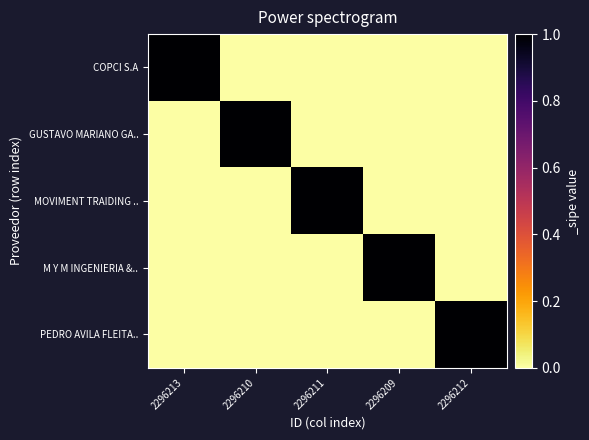

Reading left to right, extract all data points from this chart.

COPCI S.A: 2296213=1	2296210=0	2296211=0	2296209=0	2296212=0
GUSTAVO MARIANO GA..: 2296213=0	2296210=1	2296211=0	2296209=0	2296212=0
MOVIMENT TRAIDING ..: 2296213=0	2296210=0	2296211=1	2296209=0	2296212=0
M Y M INGENIERIA &..: 2296213=0	2296210=0	2296211=0	2296209=1	2296212=0
PEDRO AVILA FLEITA..: 2296213=0	2296210=0	2296211=0	2296209=0	2296212=1